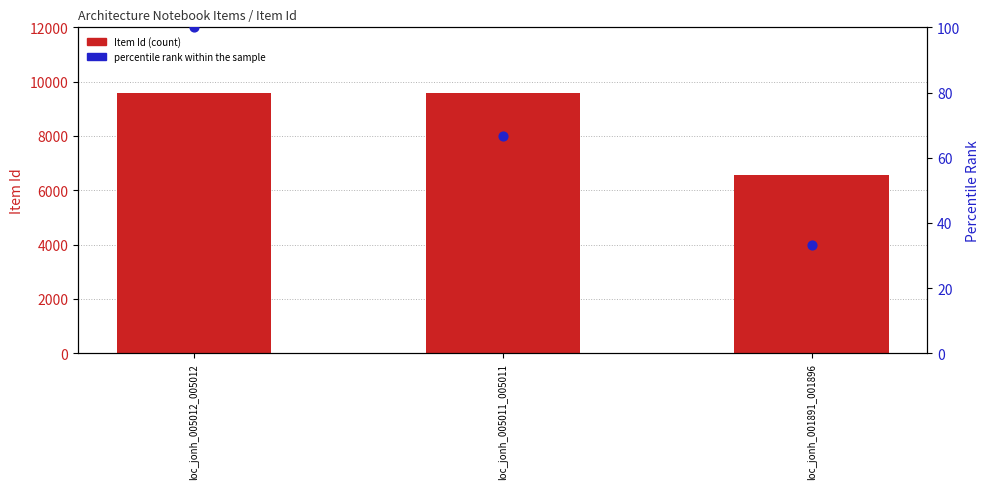

Which series has the largest total across all categories?

Item Id